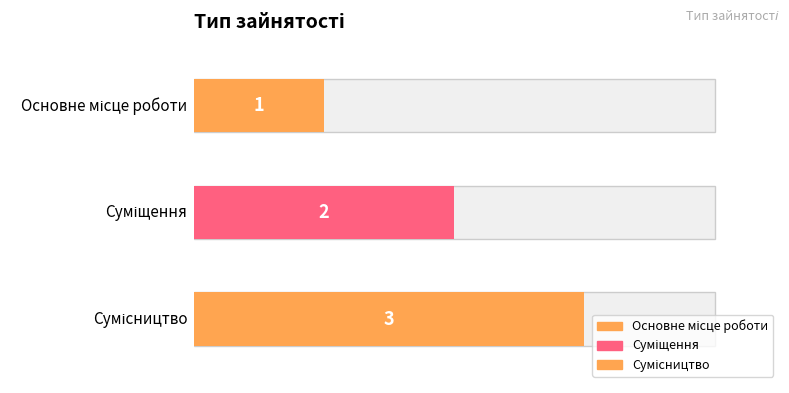

Are the bars grouped side by side (vs. stacked)?

No